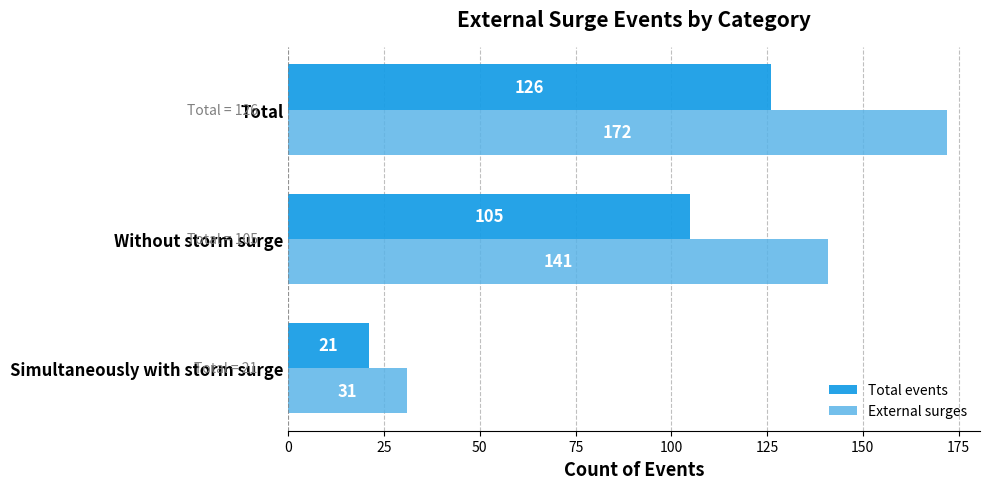

What is the spread (max minus min) of values at Without storm surge?

36